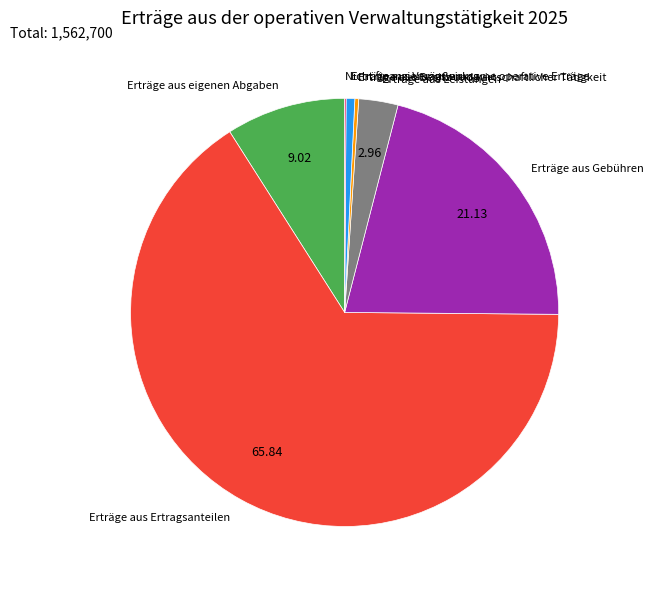

Do Erträge aus Veräußerung and Erträge aus eigenen Abgaben together represent more than half of the pie?

No